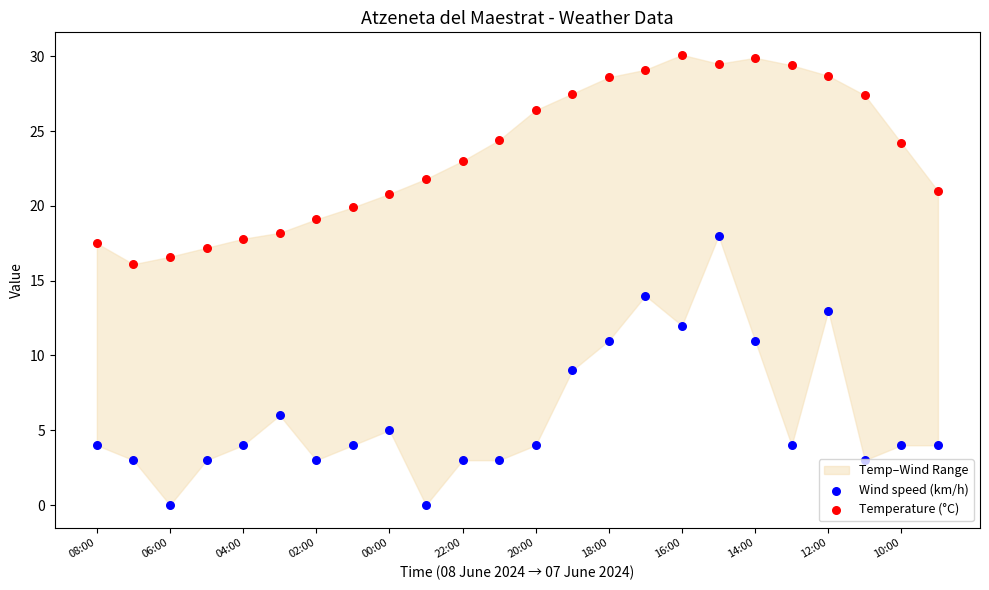

Is the value of Temperature (°C) at 10:00 greater than the value of Wind speed (km/h) at 08:00?

Yes